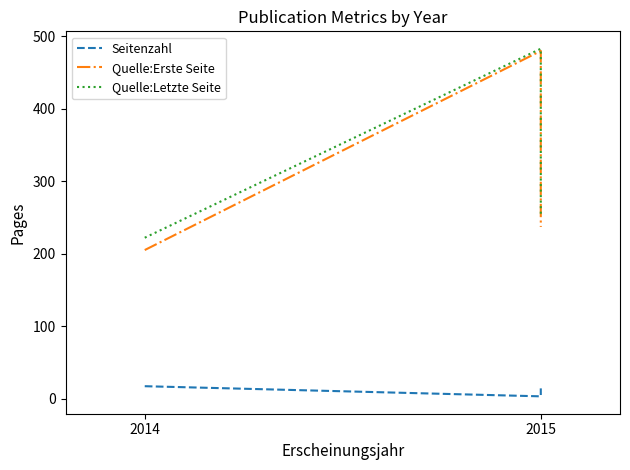

The value of Quelle:Letzte Seite at 2014 is 222. True or false?

True